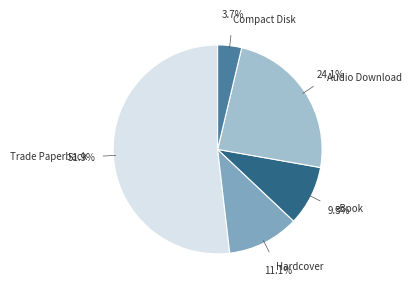

How many slices are in this pie chart?

5